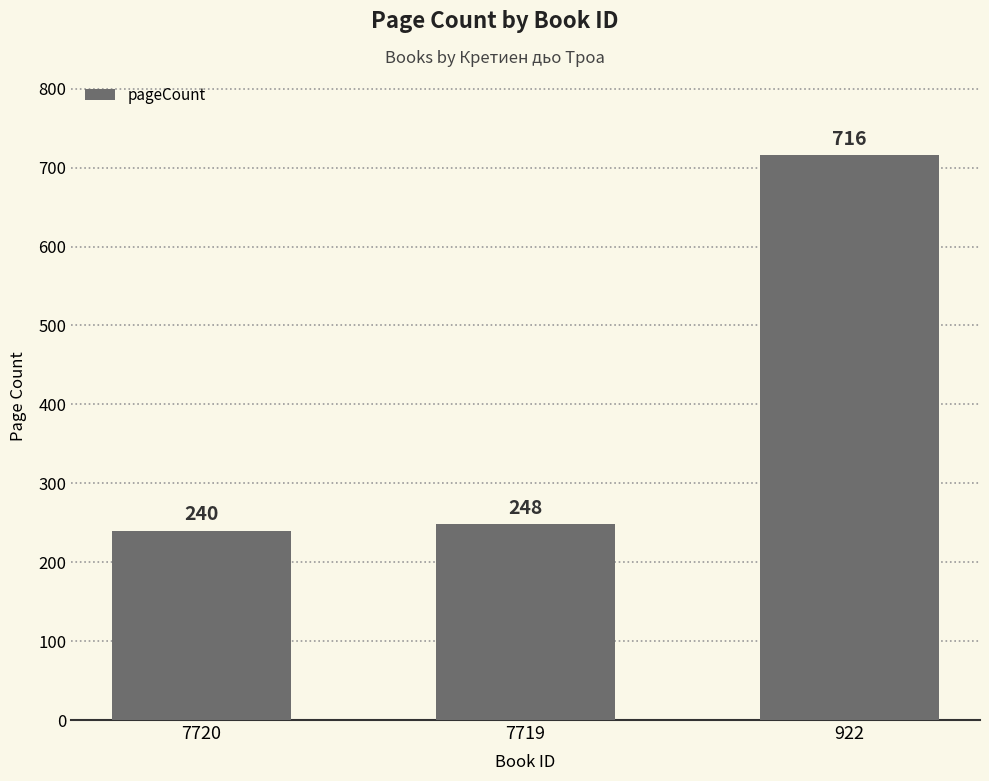

What is the minimum value shown in the chart?

240